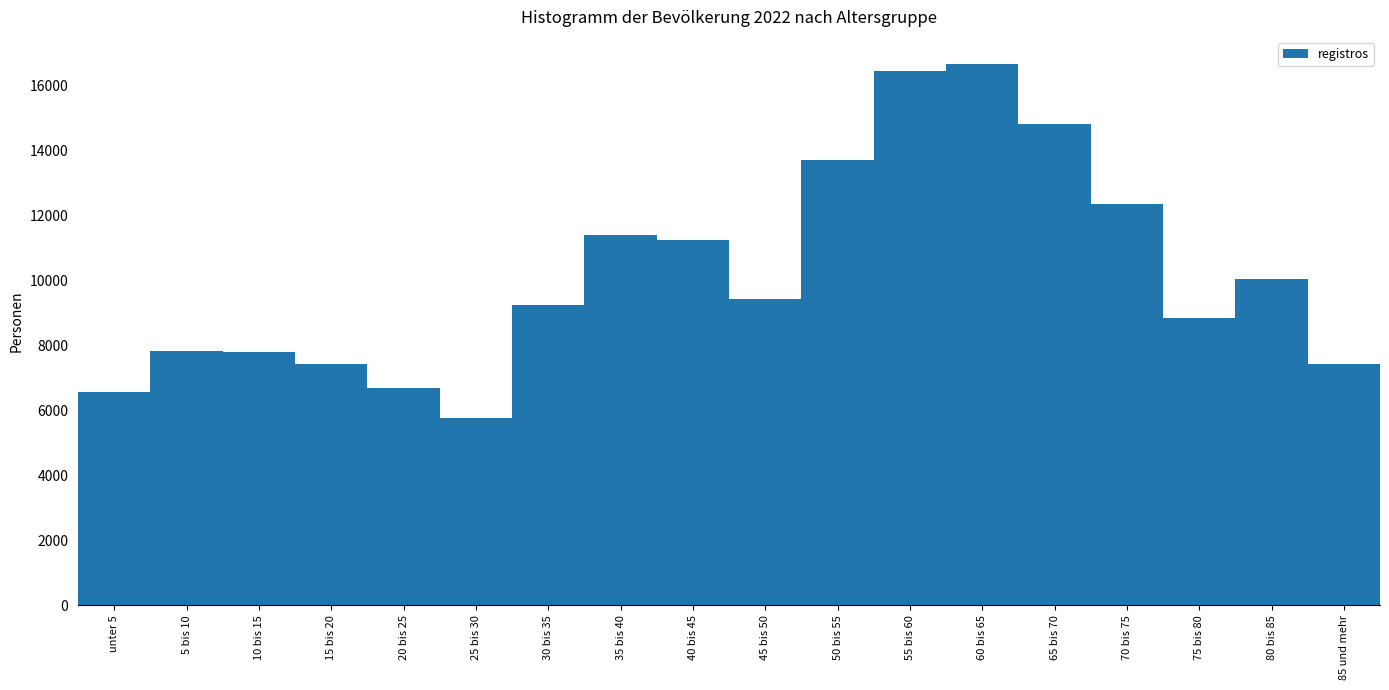

Approximately how many times larger is the value at 30 bis 35 compared to 75 bis 80?

1.0